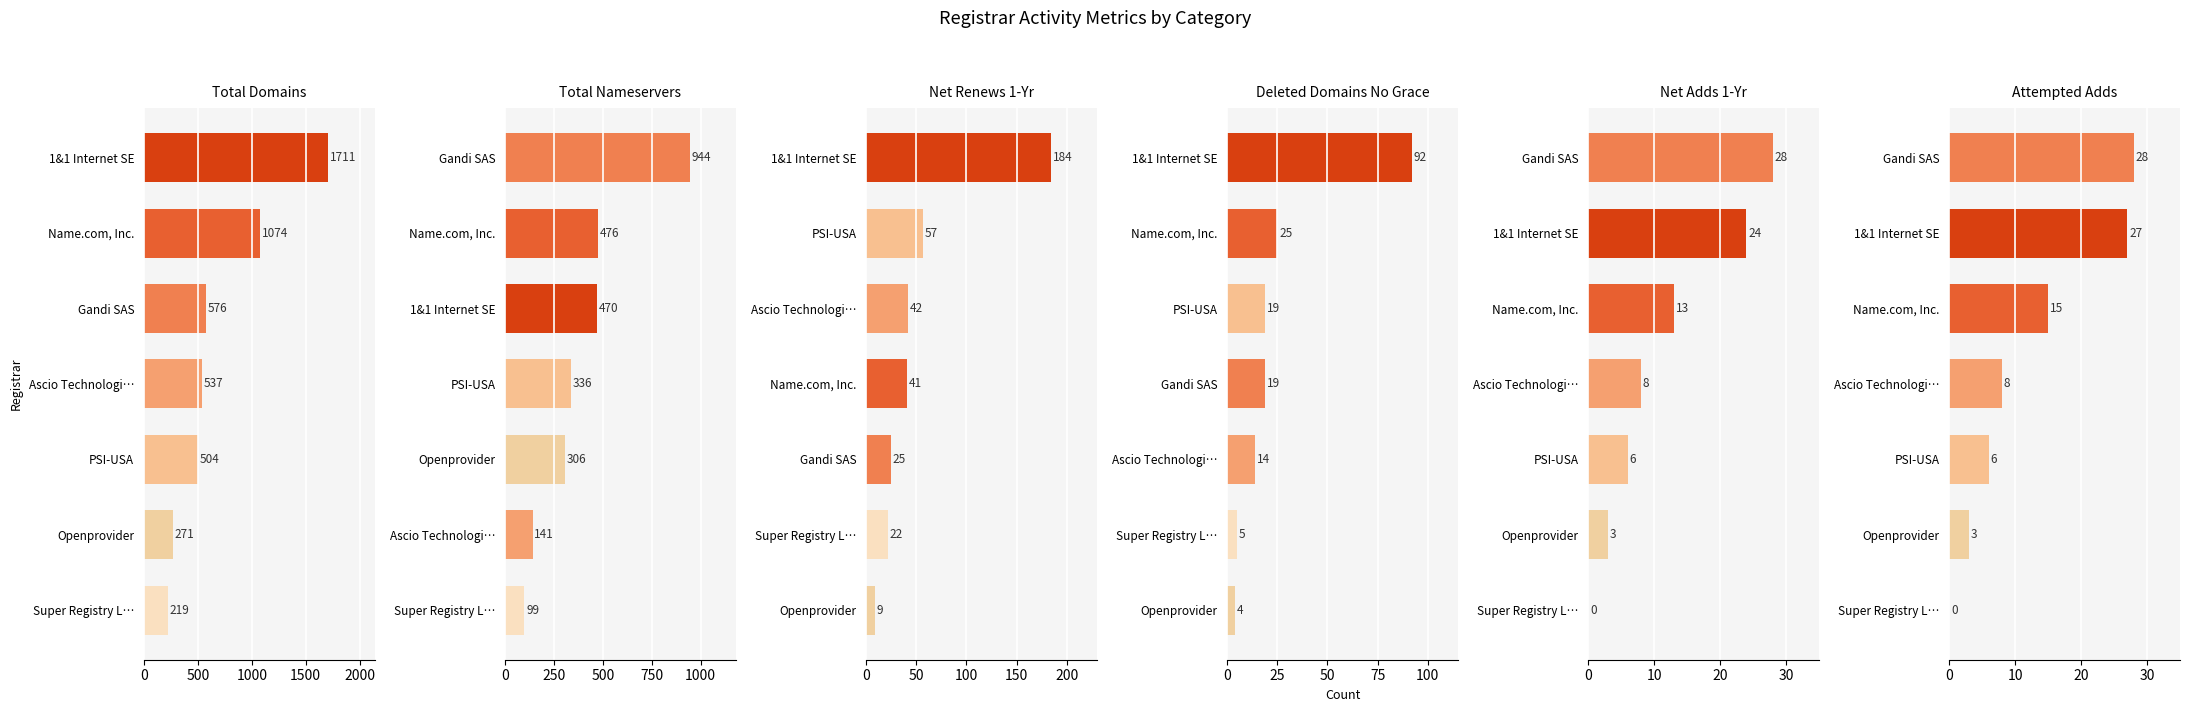

What are all the series names shown in the legend?

total-domains, total-nameservers, net-renews-1-yr, deleted-domains-nograce, net-adds-1-yr, attempted-adds